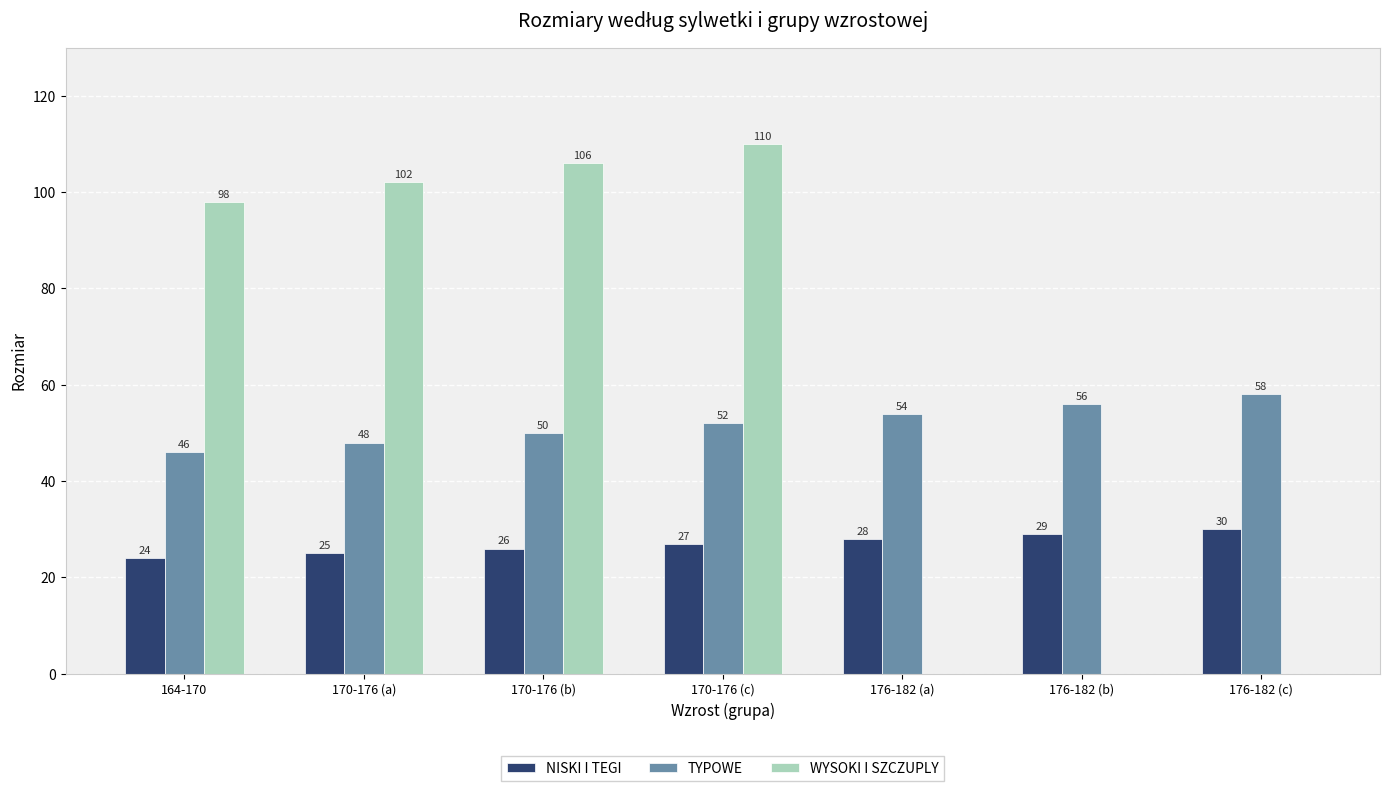

Is it true that TYPOWE equals 23 at 176-182 (a)?

False